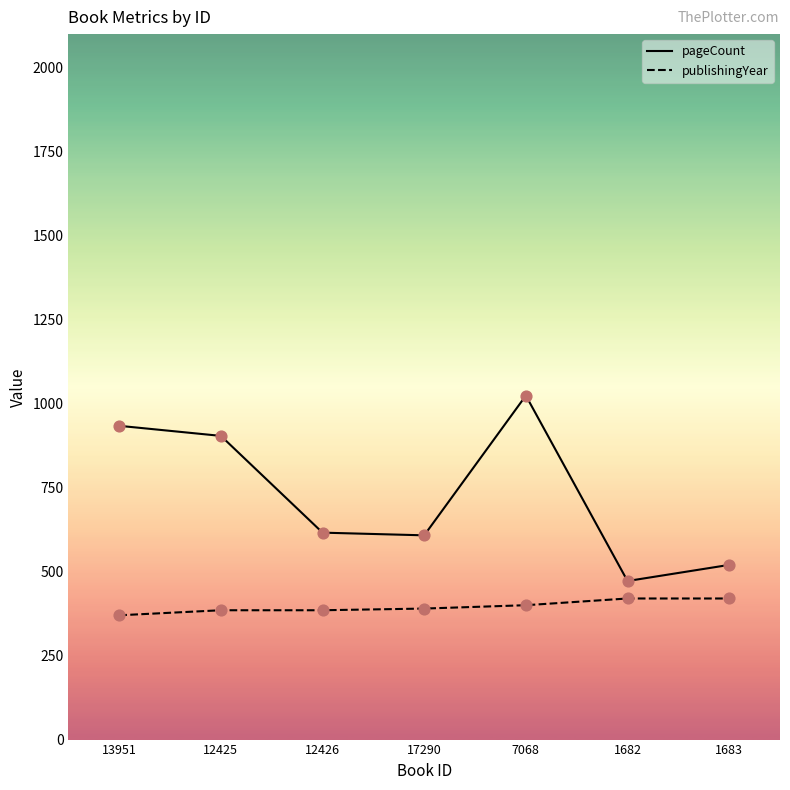

Which series has the largest range (max minus min)?

pageCount